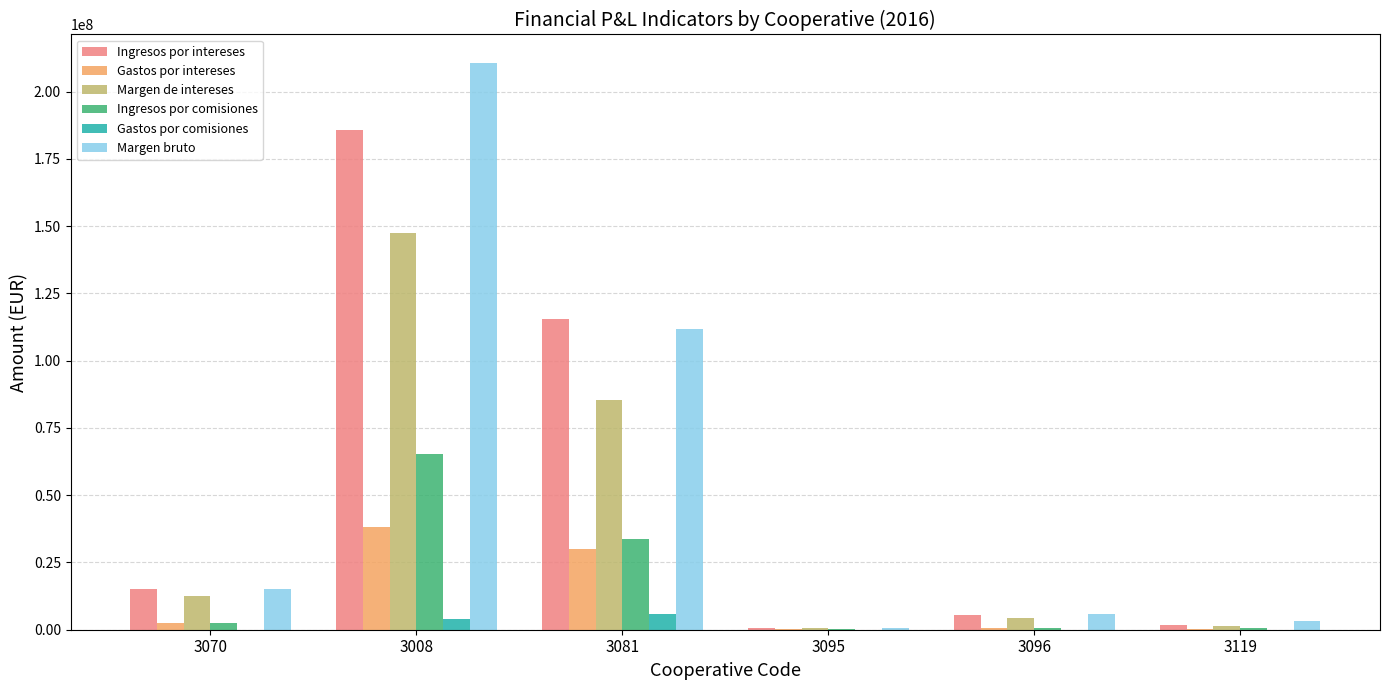

Which series has the largest range (max minus min)?

Margen bruto